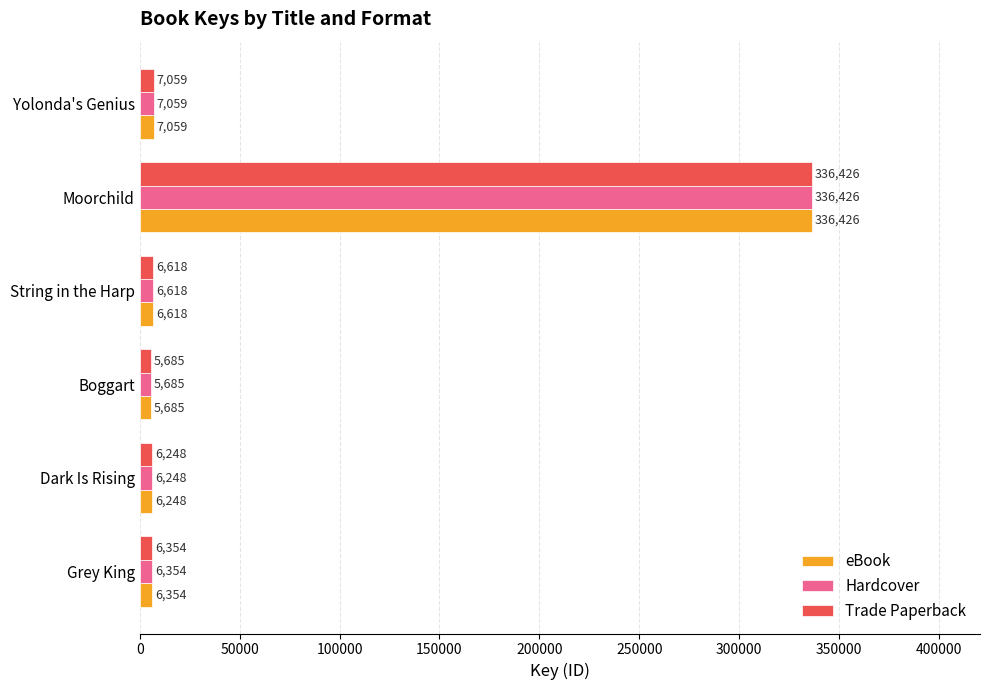

What is the approximate value of eBook at String in the Harp?

6618